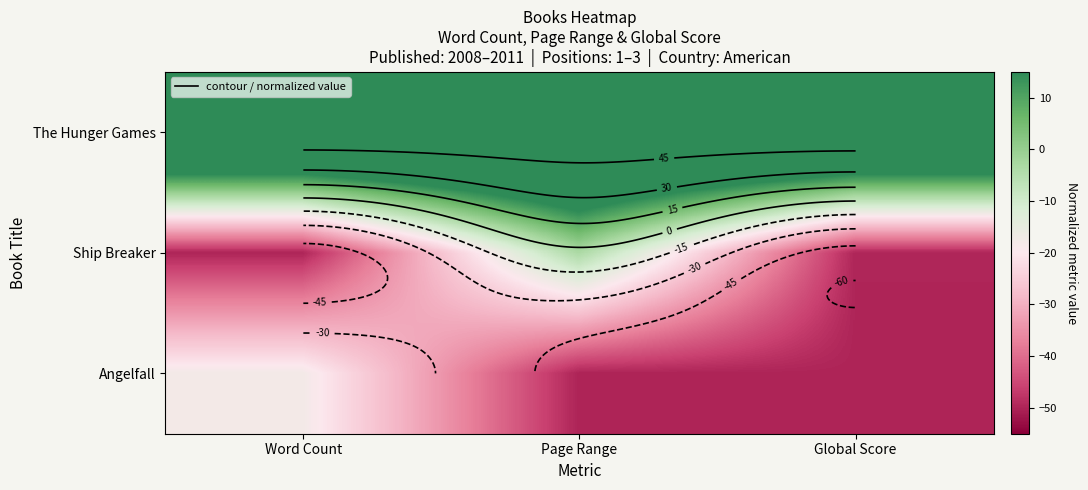

What is the minimum value for Ship Breaker?

-50.0